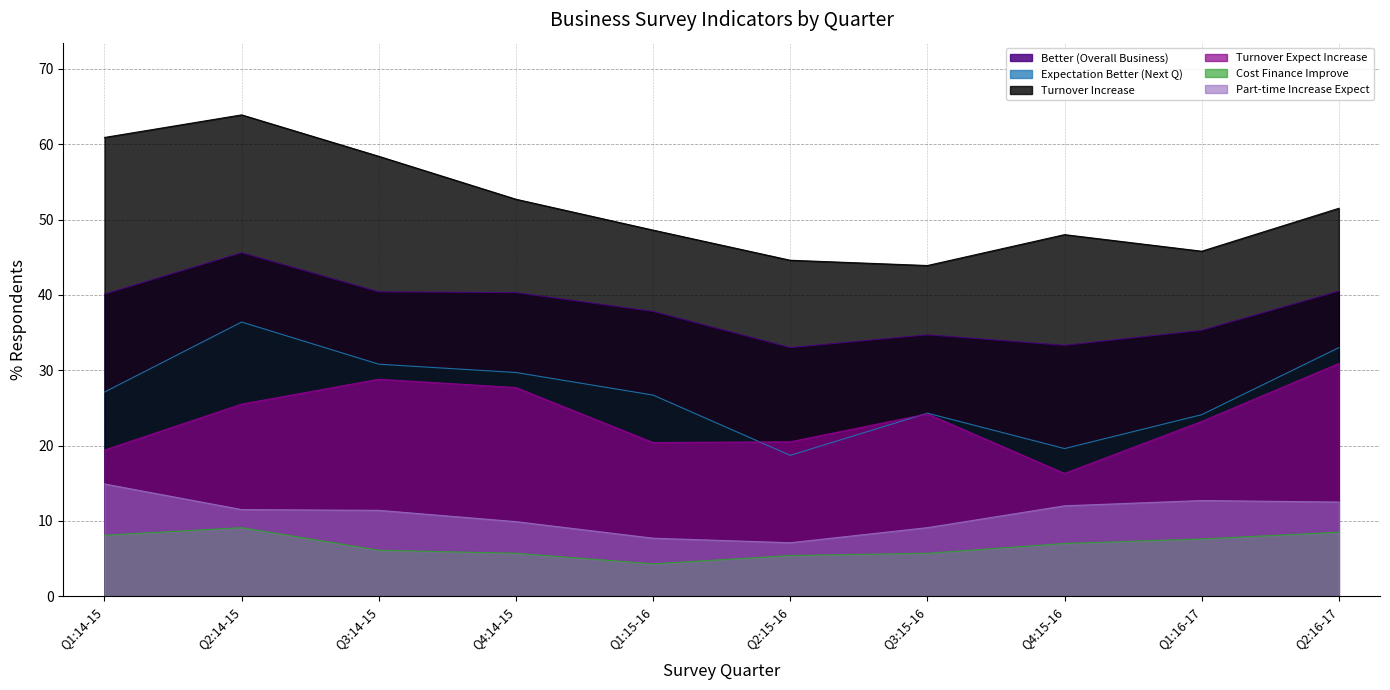

Which has a higher value, Q4:14-15 or Q3:15-16?

Q4:14-15